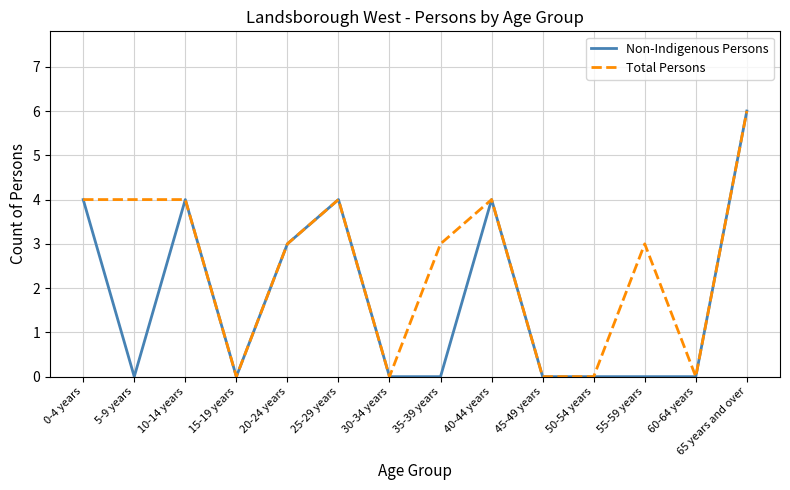

True or false: Non-Indigenous Persons has a value of 0 at 45-49 years.

True